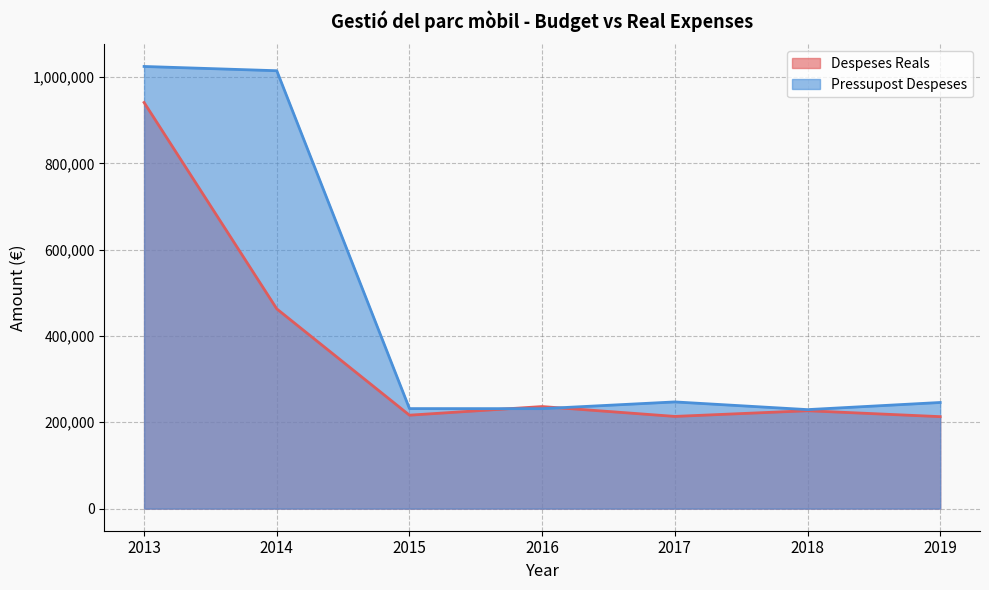

The Despeses Reals series shows 213606.9 at 2017. True or false?

True